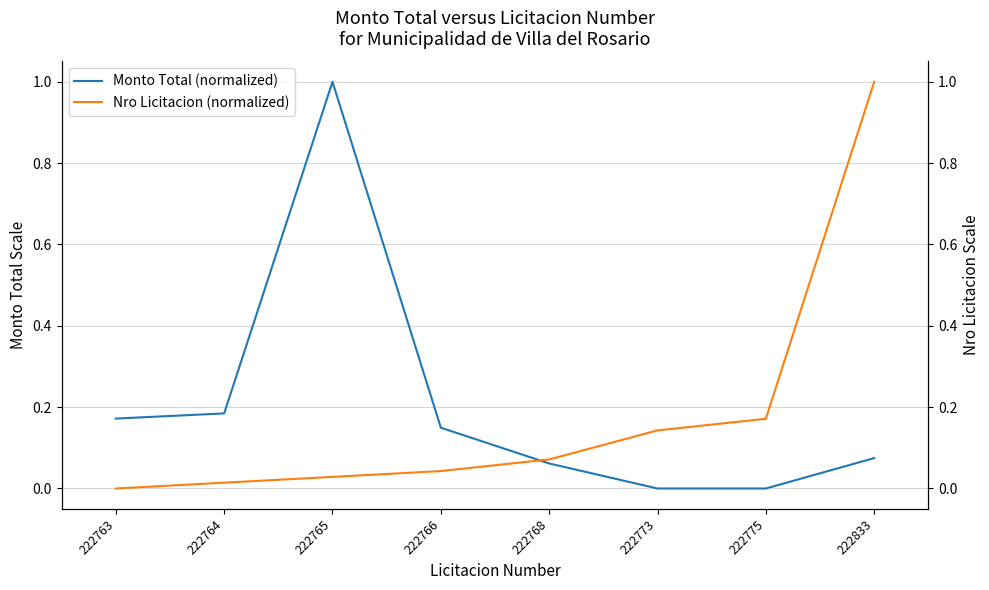

True or false: Nro Licitacion (normalized) and Monto Total (normalized) intersect in this chart.

True